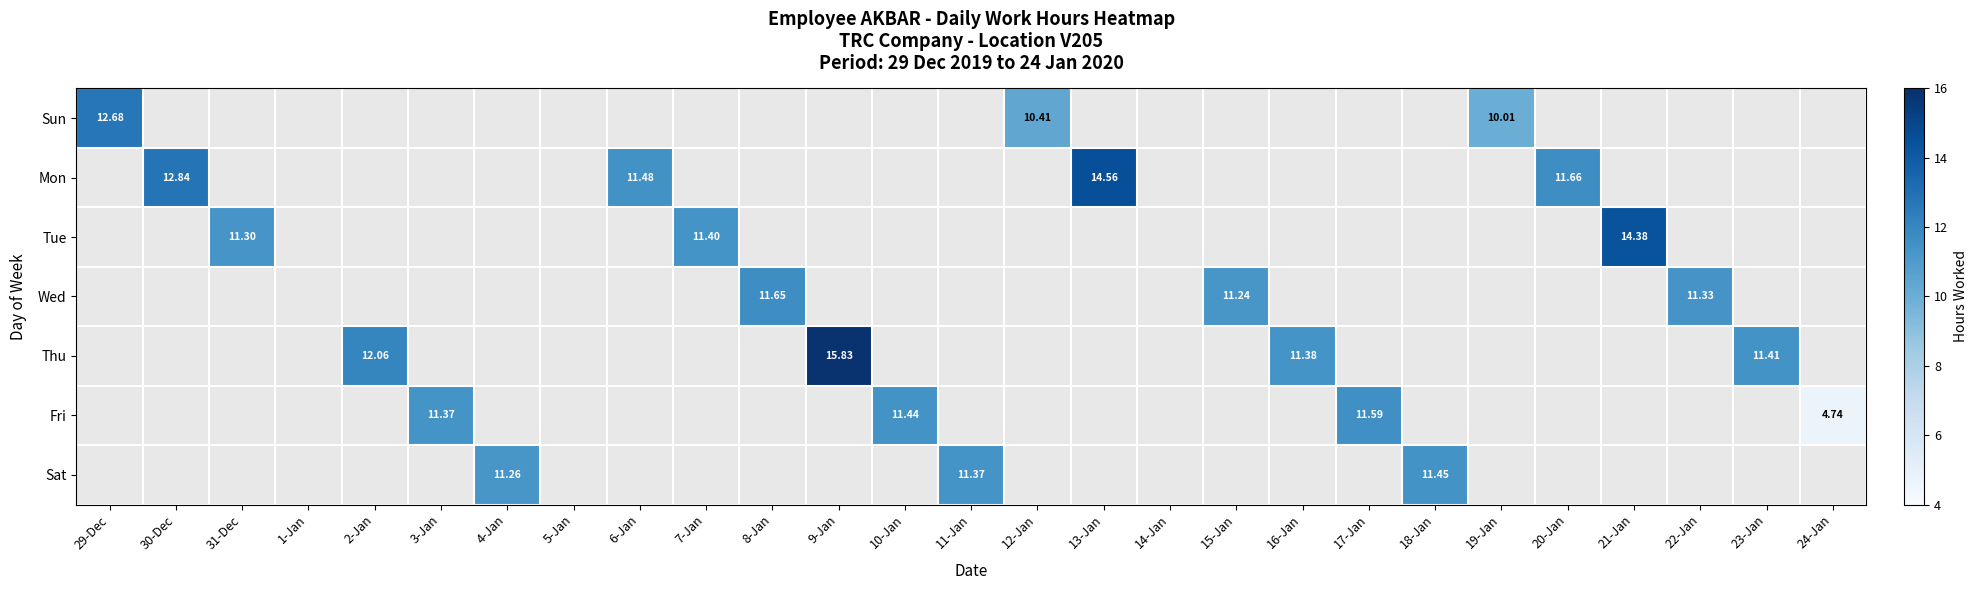

True or false: Sun has a value of 0.0 at 3-Jan.

True